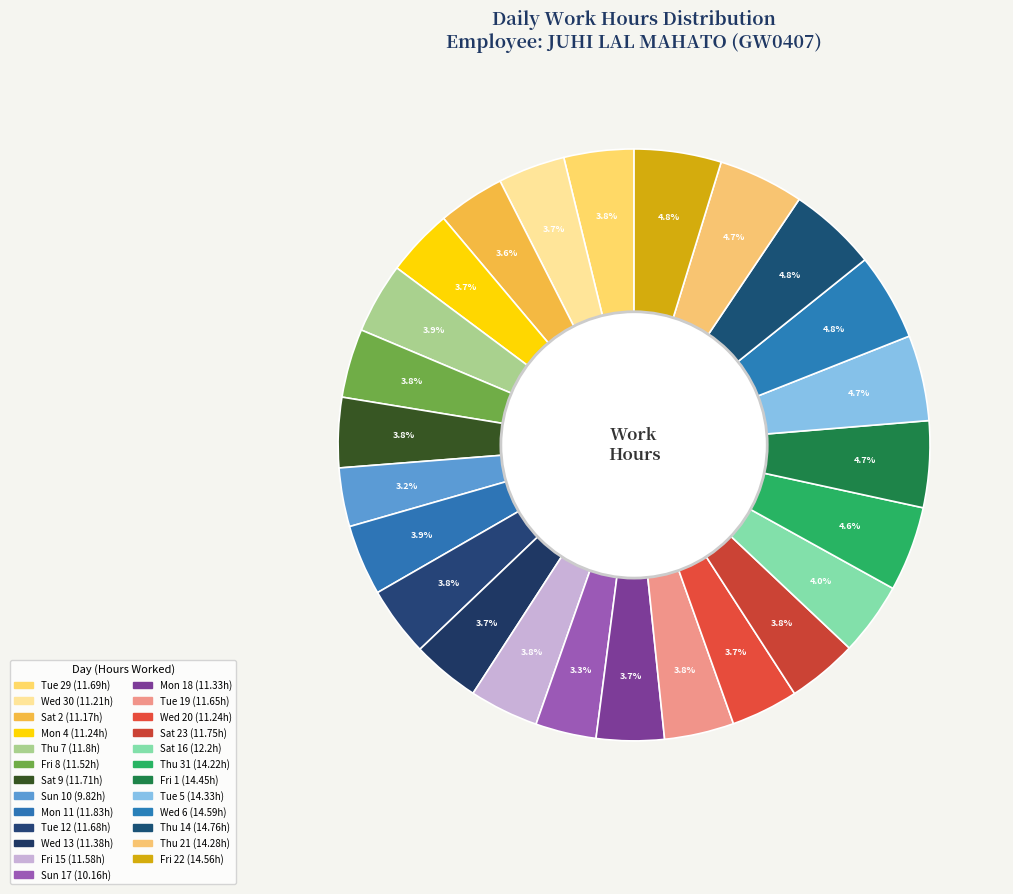

Rank the categories by value from lowest to highest.

Sun 10, Sun 17, Sat 2, Wed 30, Mon 4, Wed 20, Mon 18, Wed 13, Fri 8, Fri 15, Tue 19, Tue 12, Tue 29, Sat 9, Sat 23, Thu 7, Mon 11, Sat 16, Thu 31, Thu 21, Tue 5, Fri 1, Fri 22, Wed 6, Thu 14